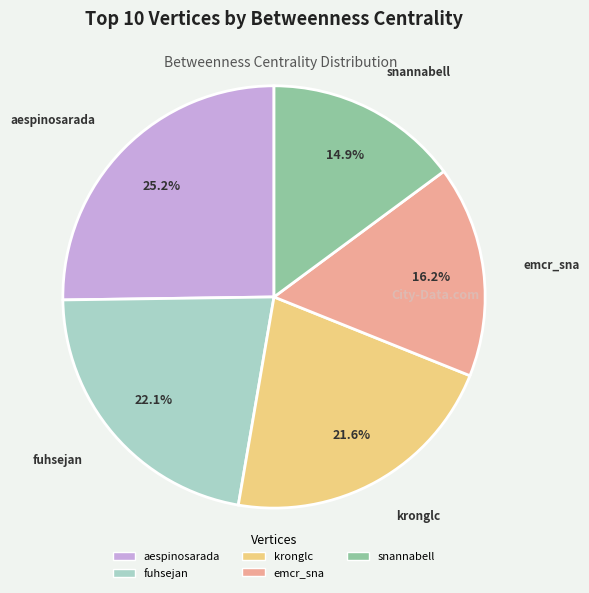

To the nearest percent, what is the difference between the aespinosarada and snannabell slice percentages?

10%